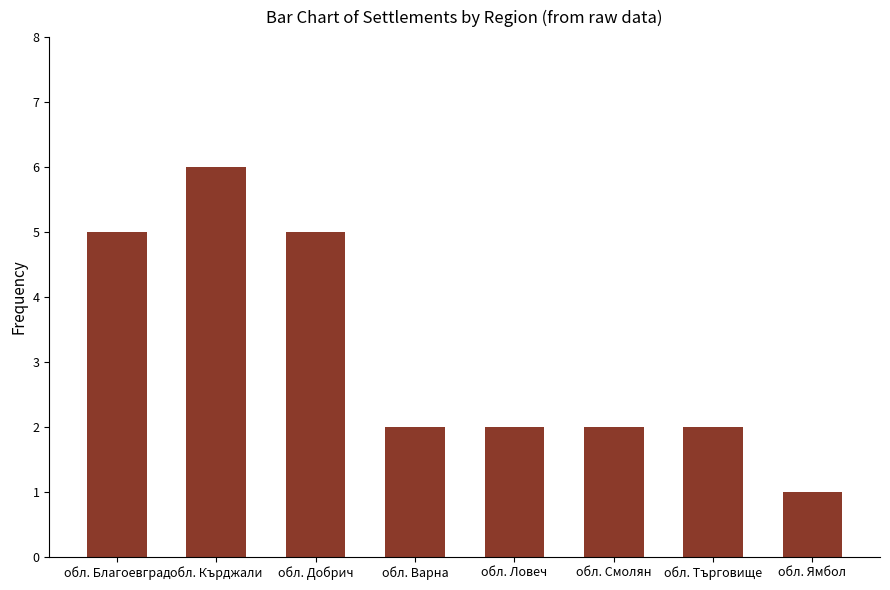

At which category does the chart reach its peak across all series?

обл. Кърджали